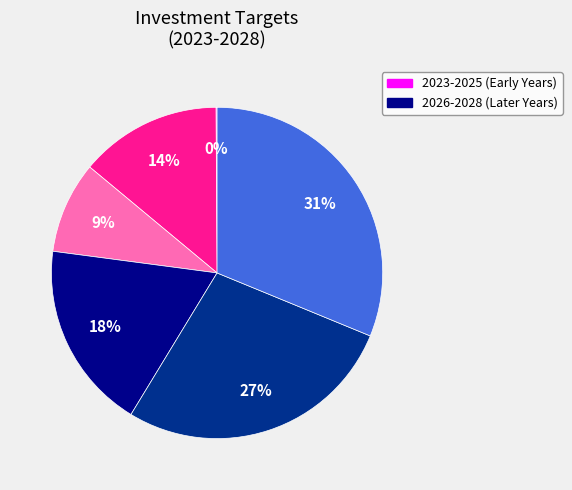

Does any single category account for the majority?

No